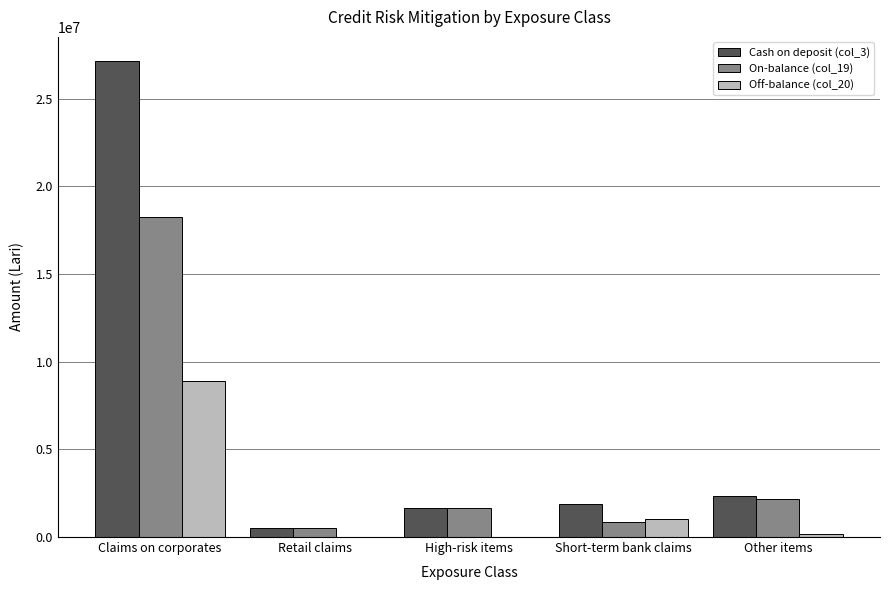

Which category has the highest value across all series?

Claims on corporates